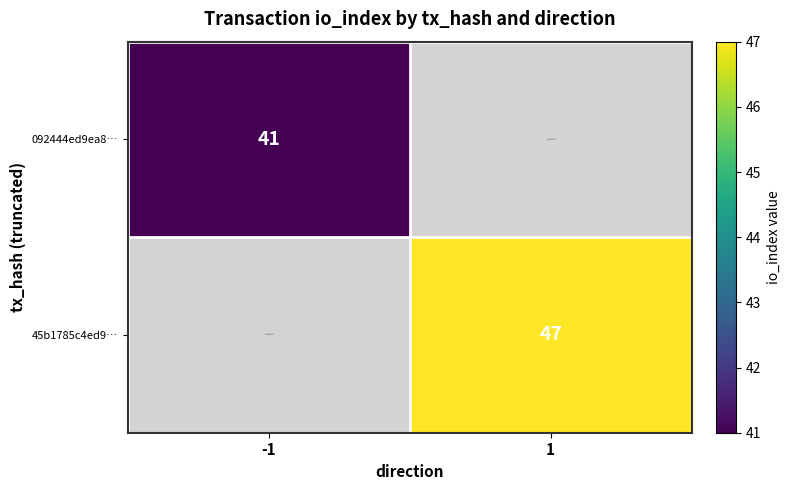

How many data points does each series have?

2